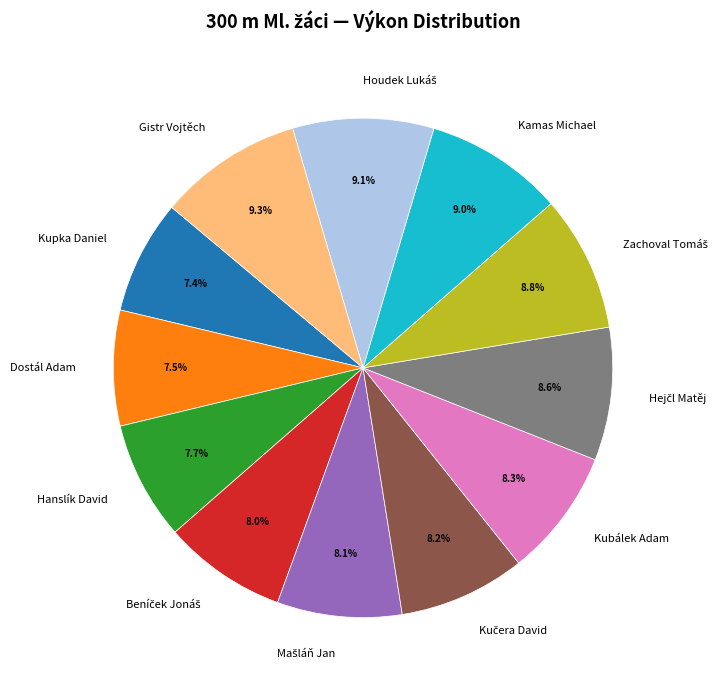

What is the ratio of the value at Gistr Vojtěch to the value at Kupka Daniel?

1.3